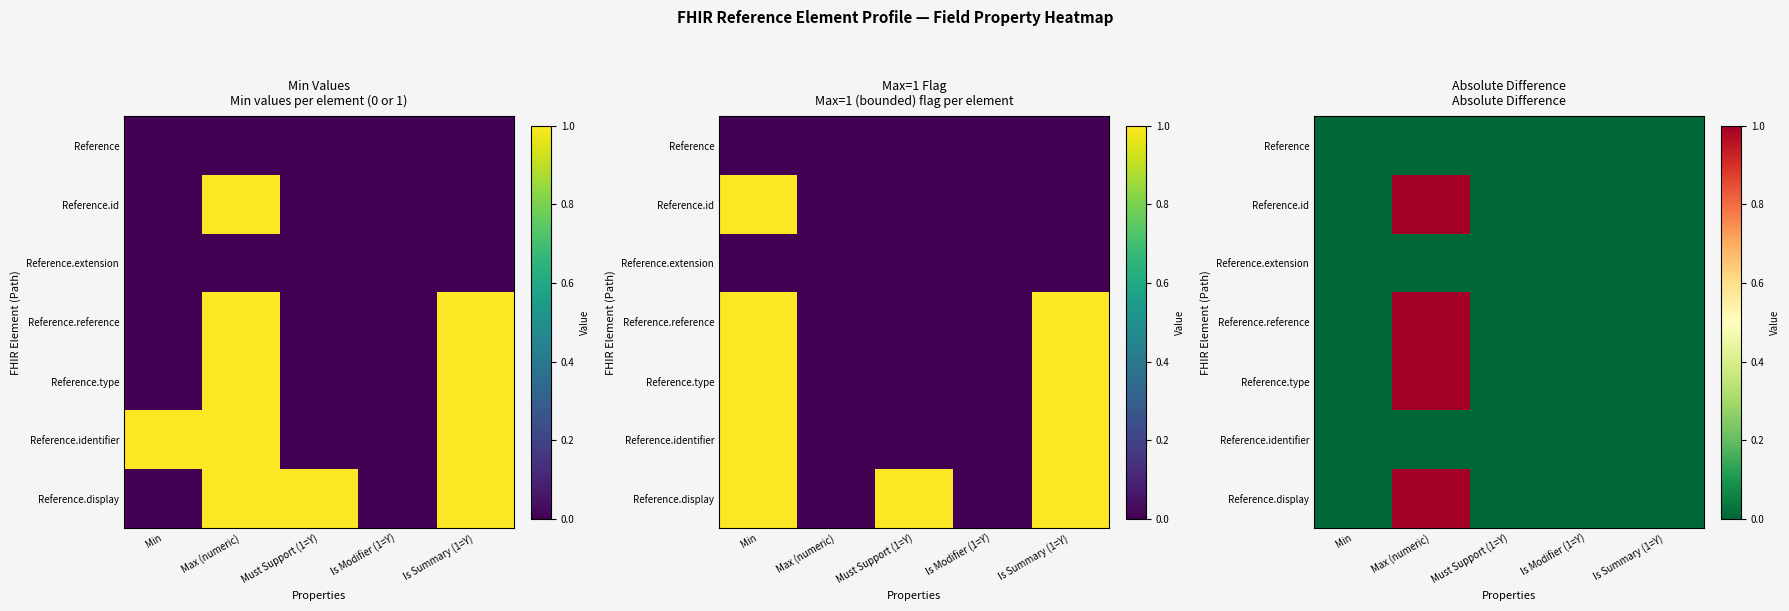

At how many categories does at least one series exceed 0?

1